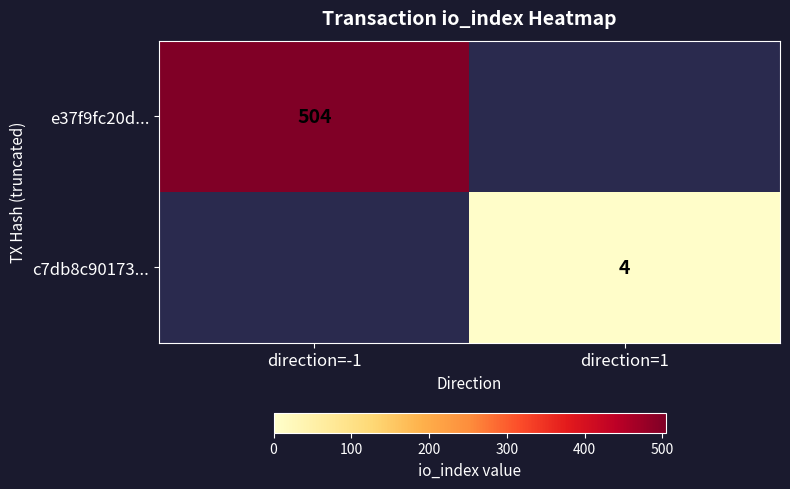

Count the number of data series in this chart.

2